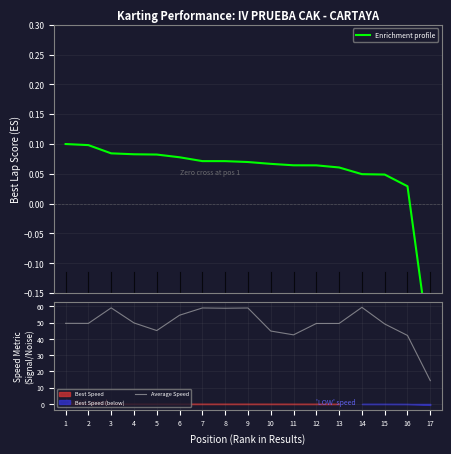

Between 2 and 8, which series saw the biggest shift?

Average Speed